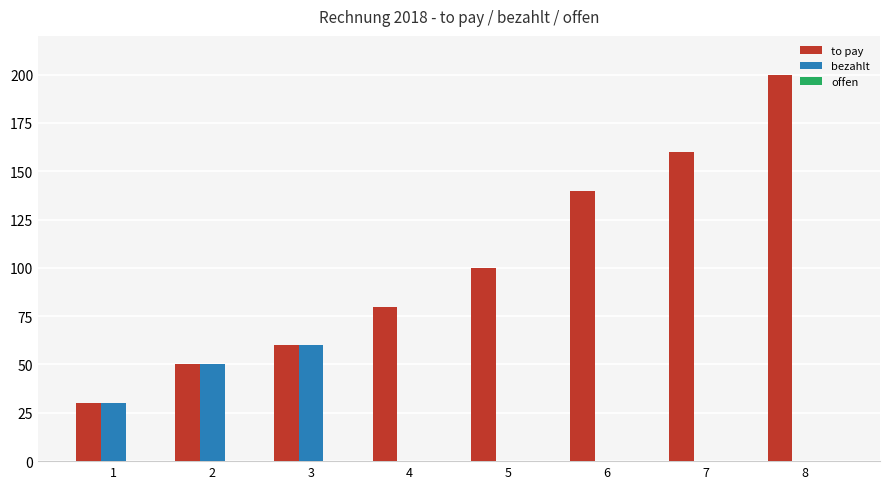

Are the bars grouped side by side (vs. stacked)?

Yes